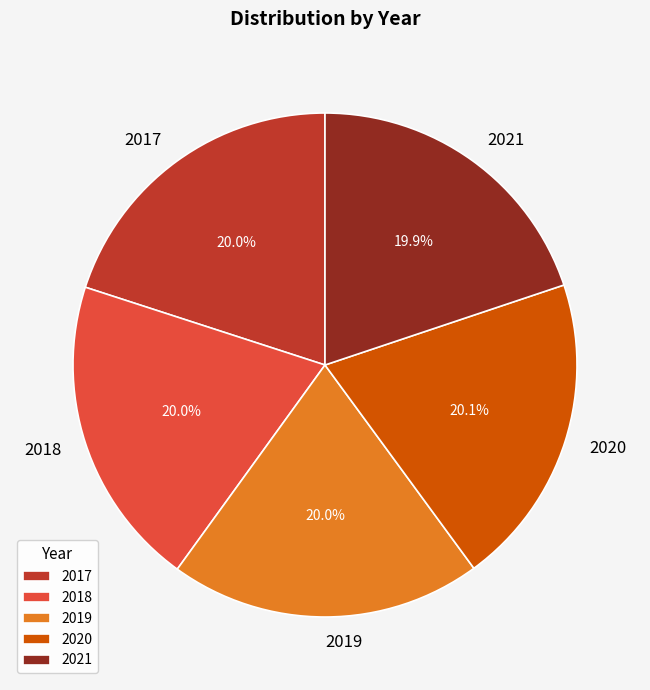

Count the number of slices in the pie.

5